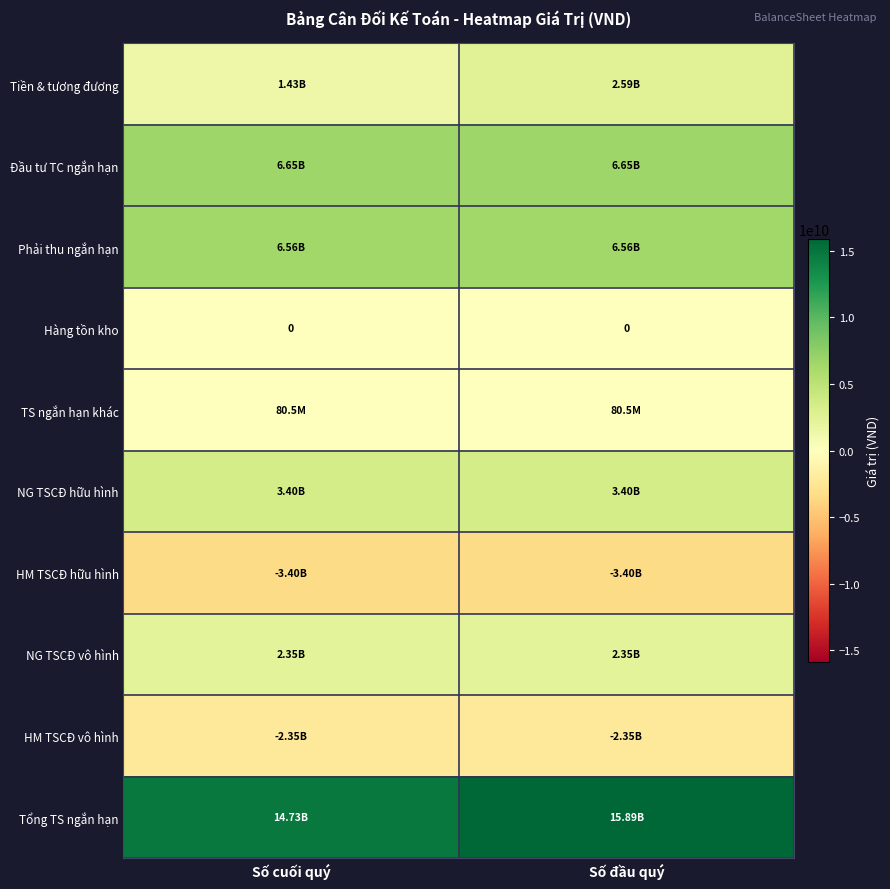

At which category does the chart reach its minimum across all series?

Số cuối quý